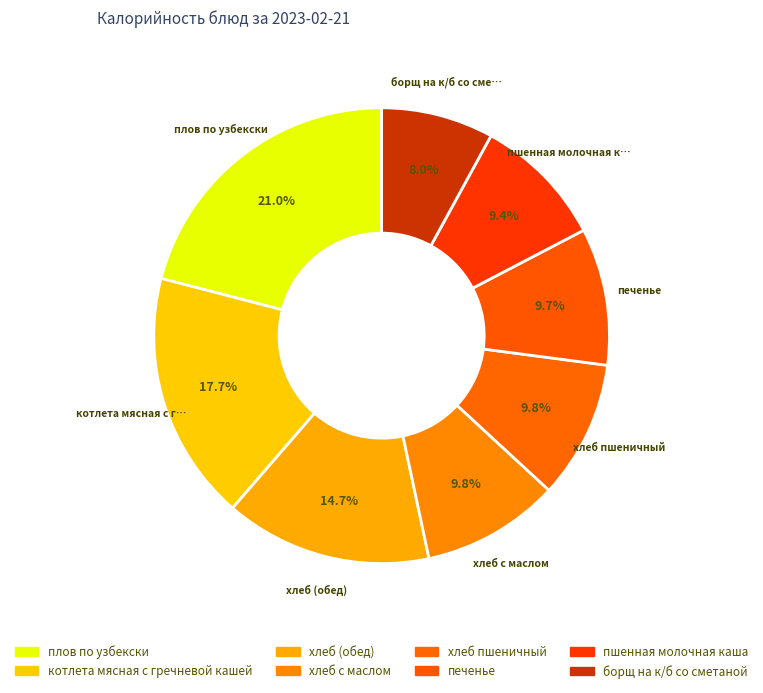

Combined, what portion of the pie is котлета мясная с гречневой кашей and хлеб с маслом?

27.5%